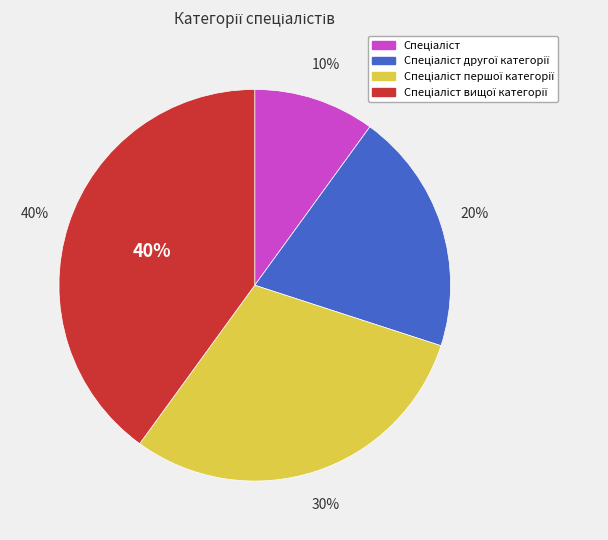

The Спеціаліст першої категорії slice represents 30% of the pie. True or false?

True